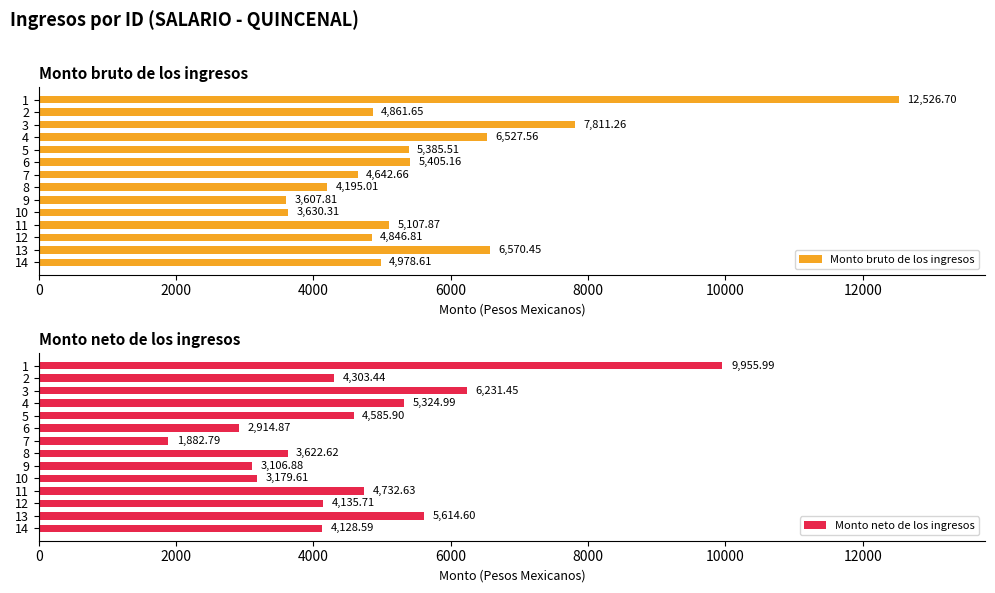

Where is Monto bruto de los ingresos nearest to the value 8067?

3